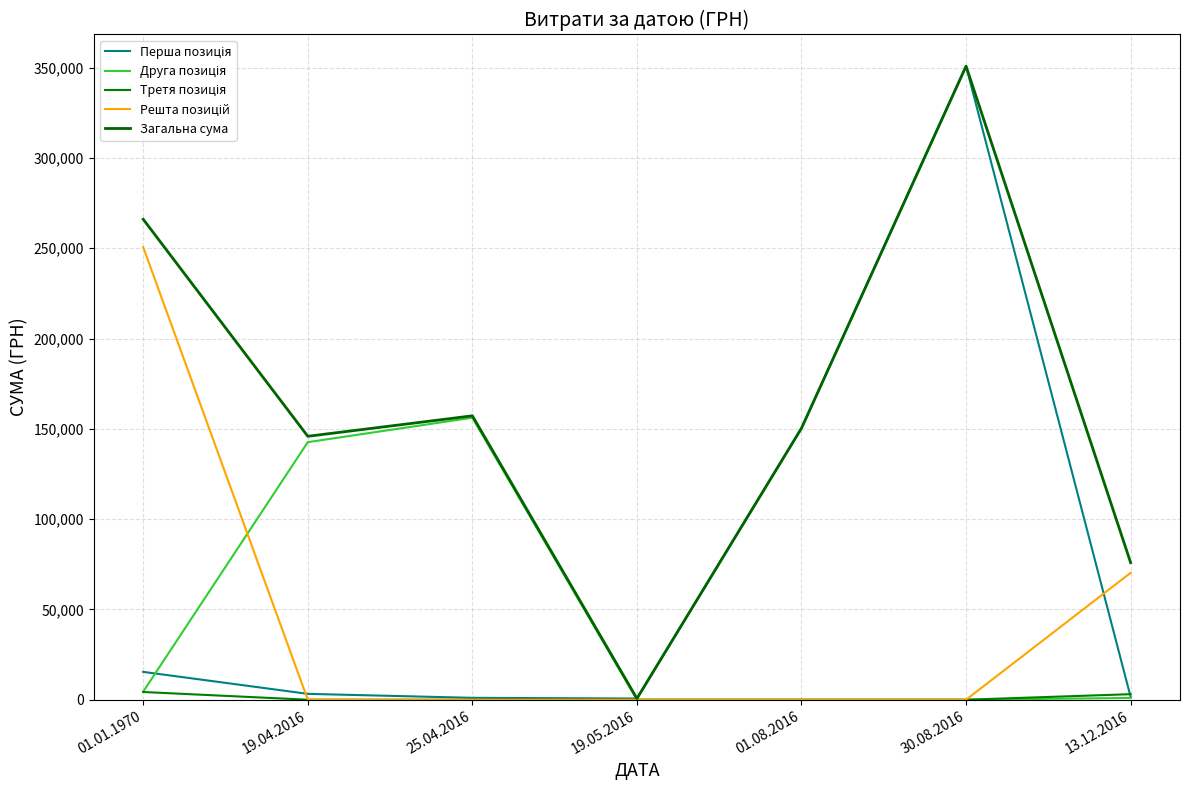

Does the chart have visible grid lines?

Yes